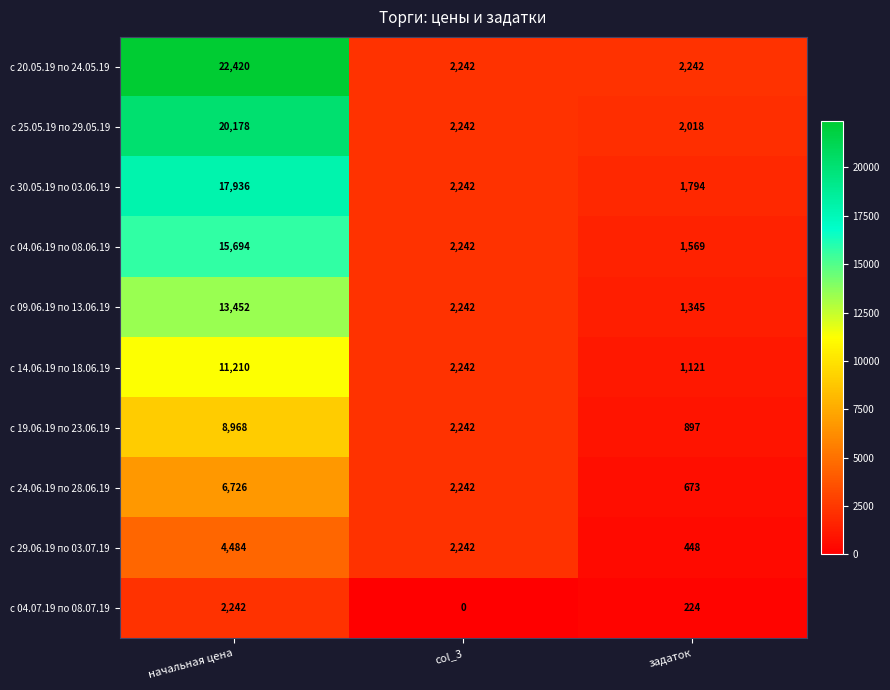

Which series has the largest total across all categories?

с 20.05.19 по 24.05.19